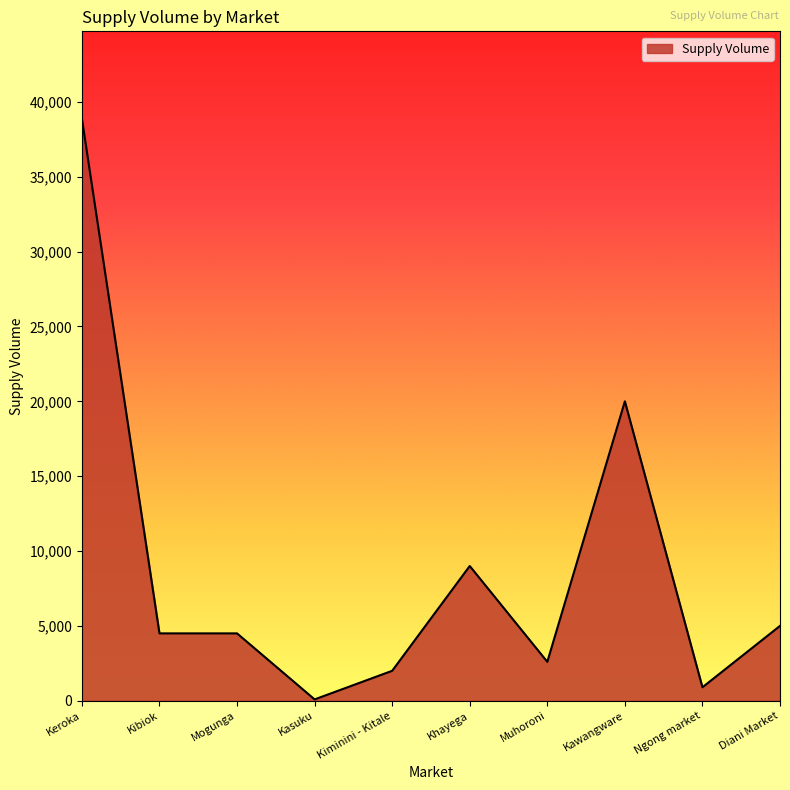

Between Kasuku and Diani Market, which is larger?

Diani Market